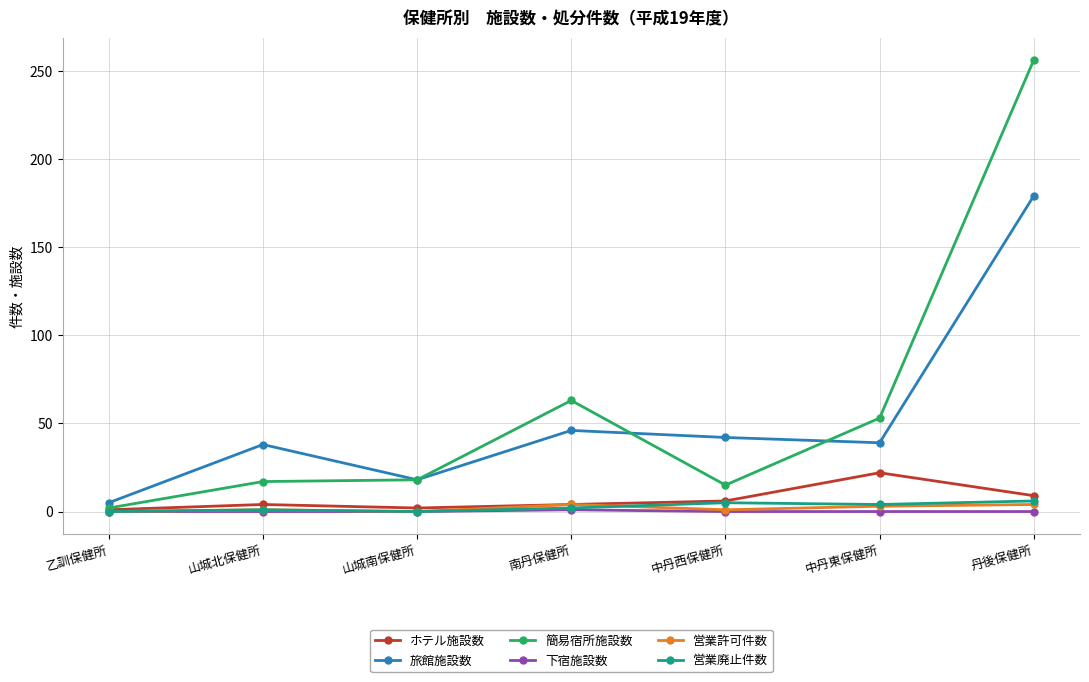

Count the number of data series in this chart.

6